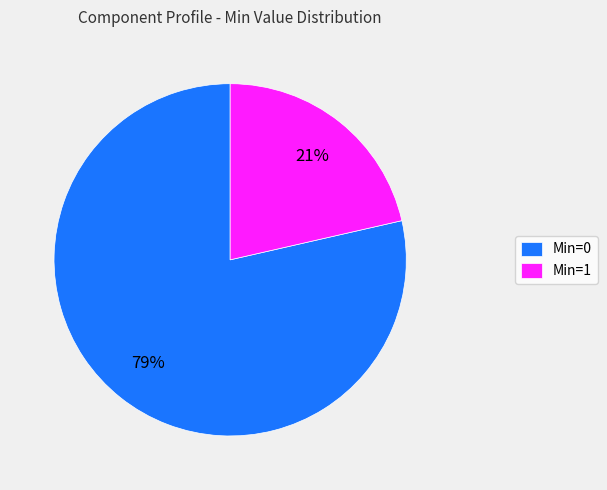

Is it true that Min=1 is 86% of the pie?

False